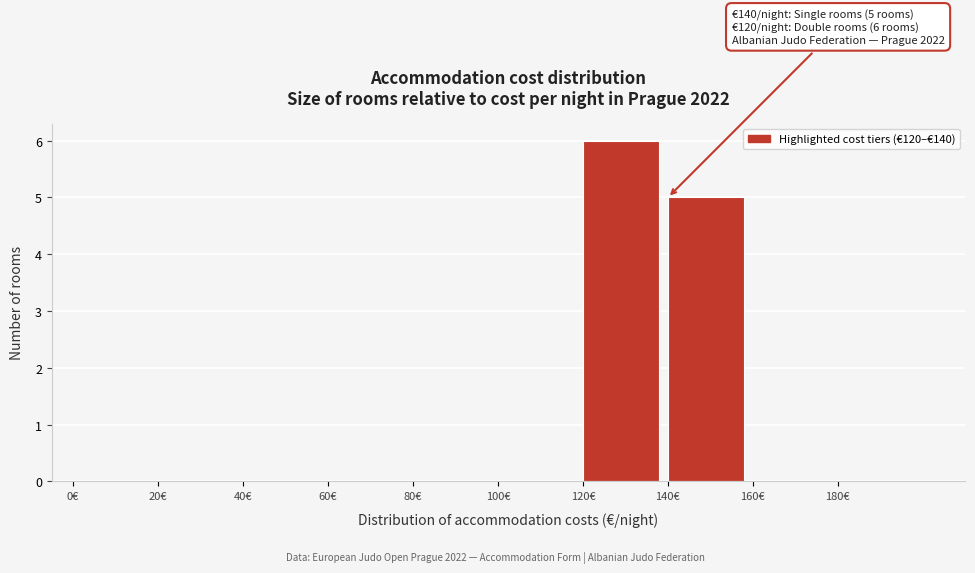

Which range on the x-axis has the tallest bar?

120 to 140